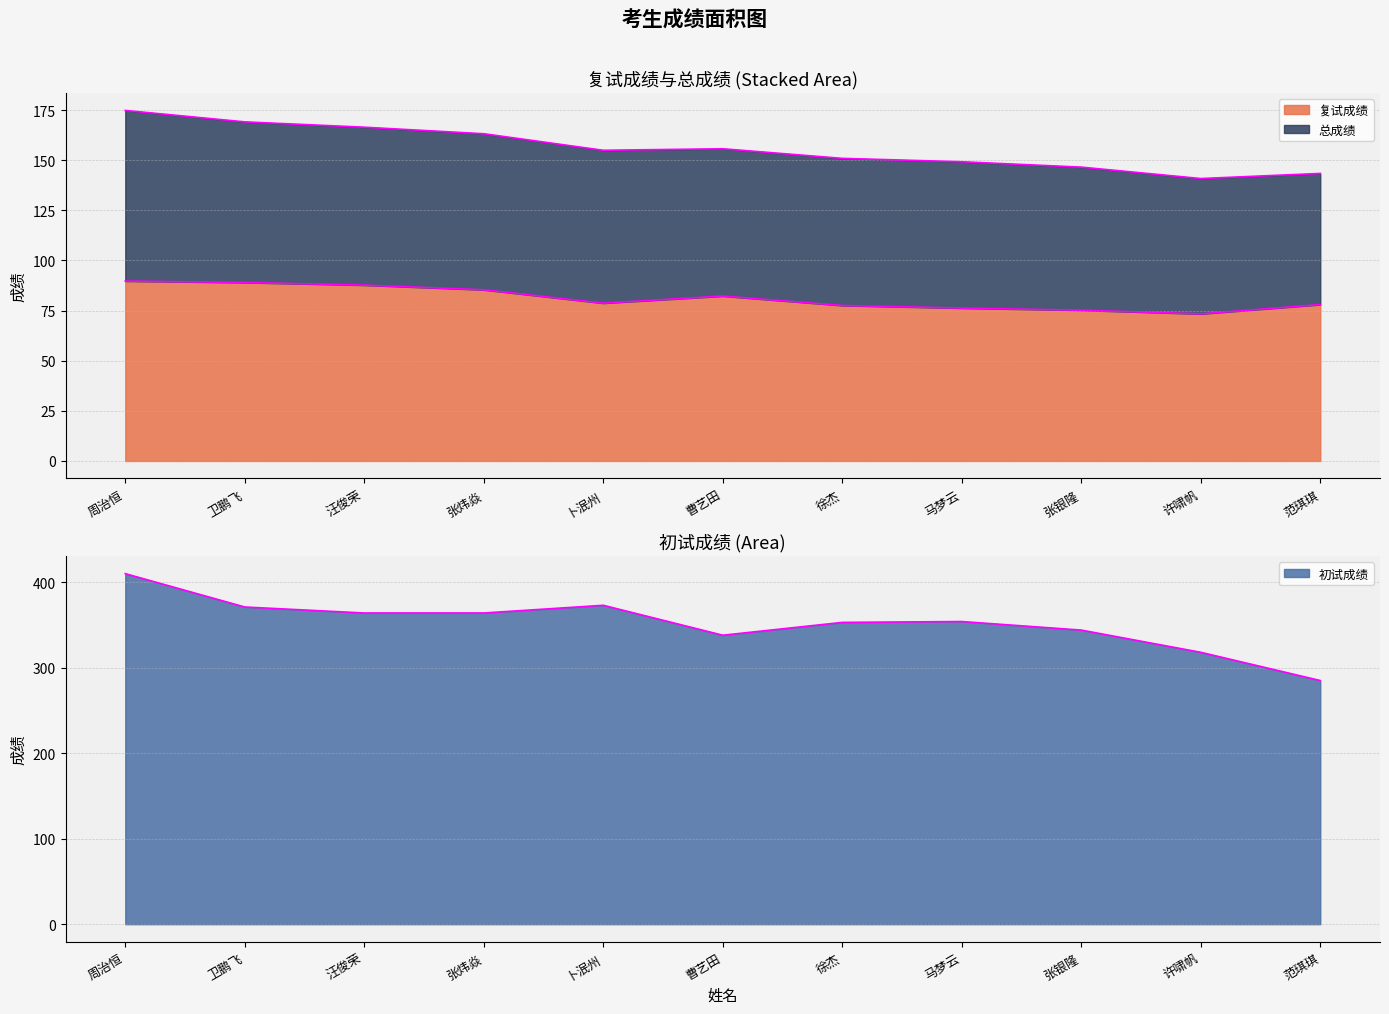

Does the chart have visible grid lines?

Yes